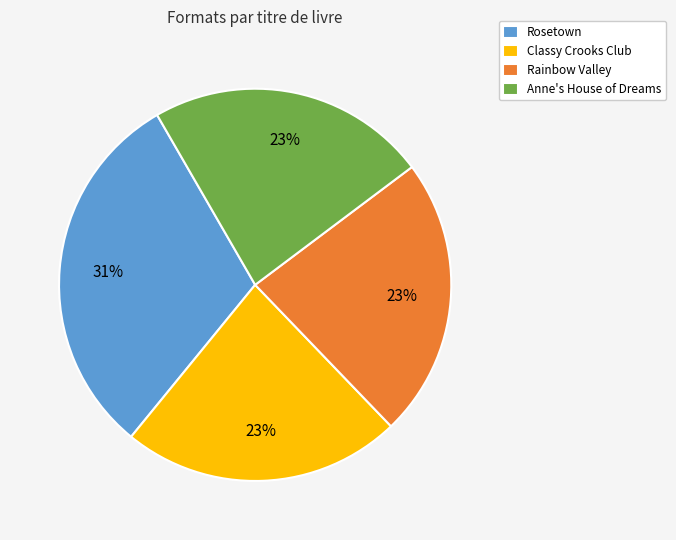

Does Anne's House of Dreams account for over 50% of the chart?

No